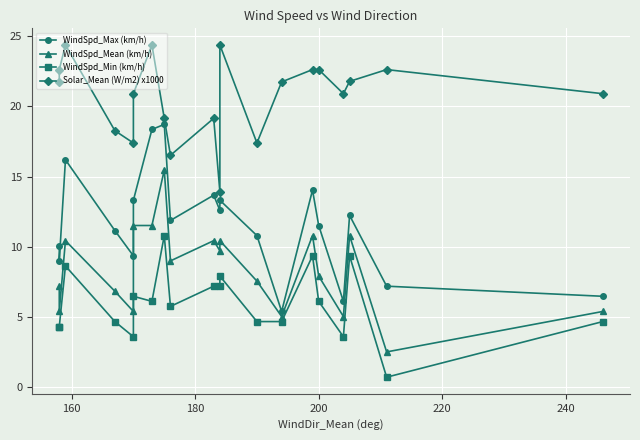

True or false: WindSpd_Min (km/h) and WindSpd_Max (km/h) intersect in this chart.

False